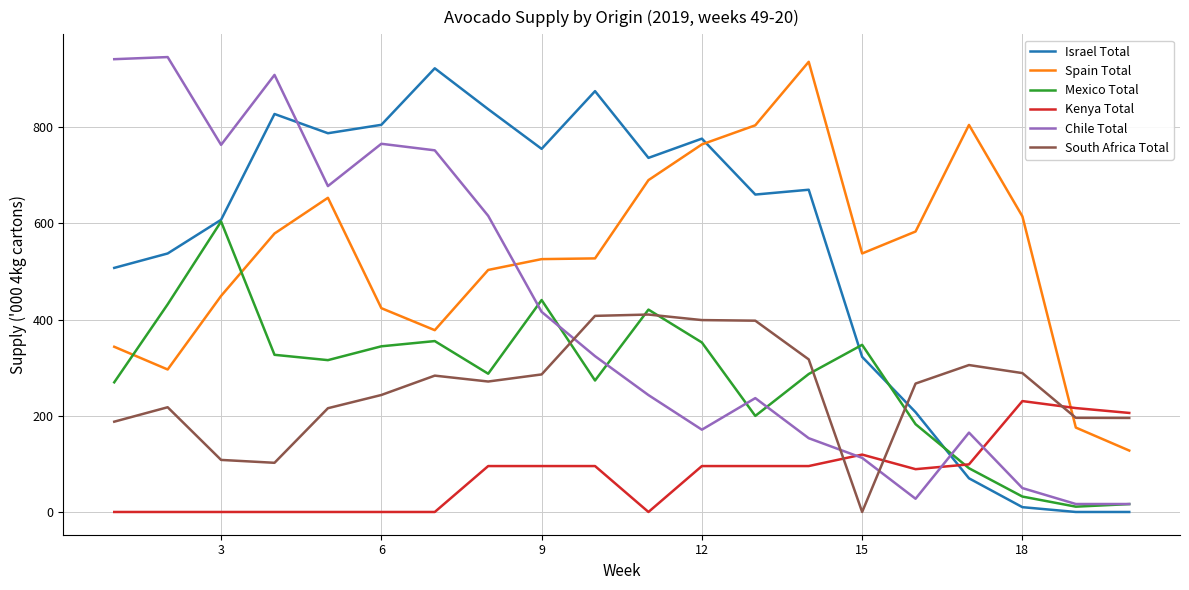

How many times do South Africa Total and Israel Total cross each other?

1